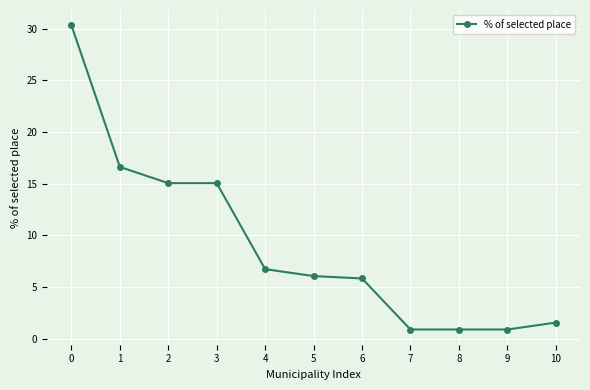

What is the approximate value at 9?

0.9